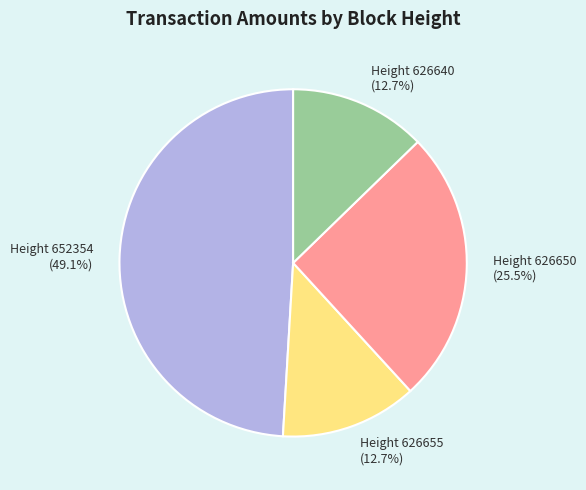

To the nearest percent, what is the average slice percentage?

25%